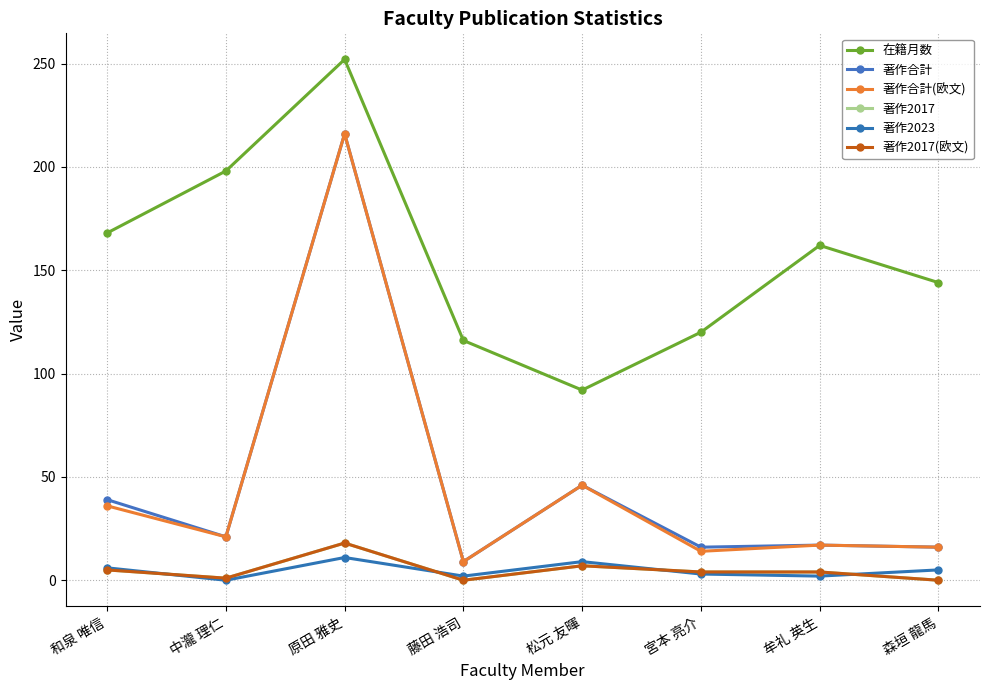

True or false: 著作2017(欧文) and 在籍月数 cross at least once.

False